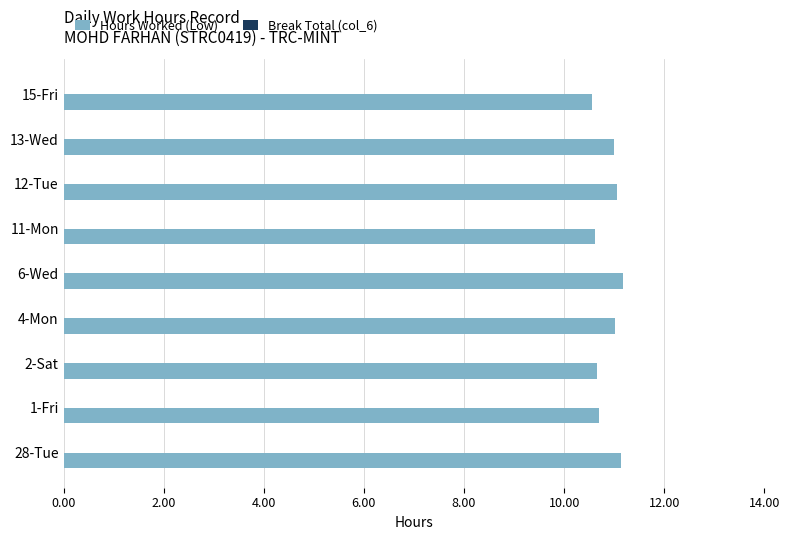

What is the maximum value shown in the chart?

11.2